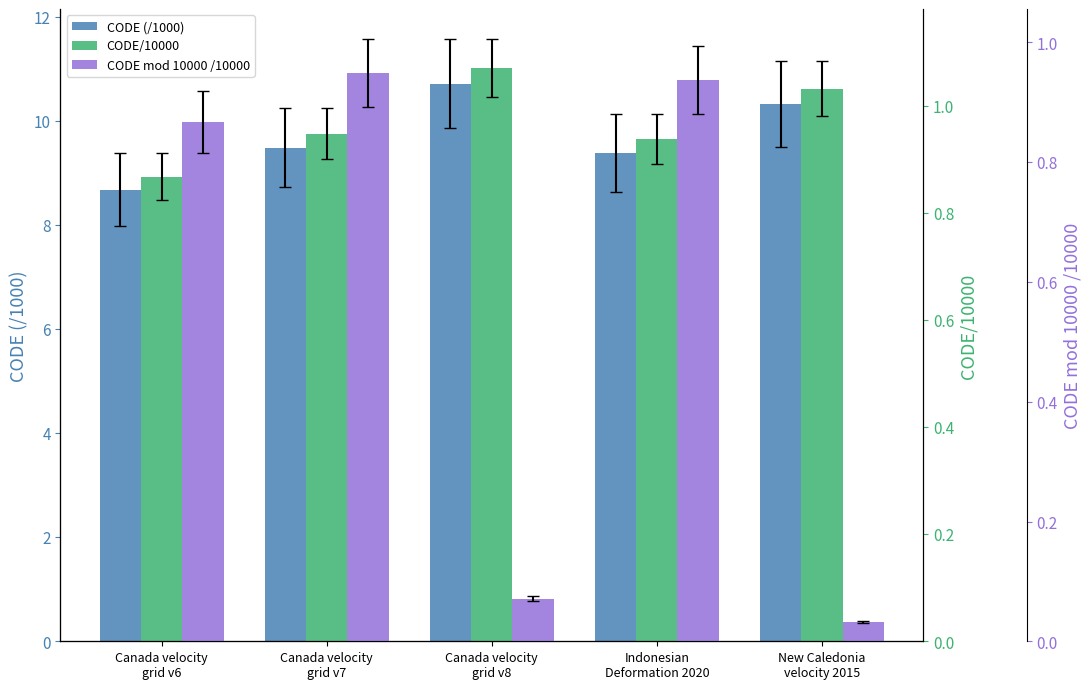

What is the total value across all series at Canada velocity
grid v8?

11.8